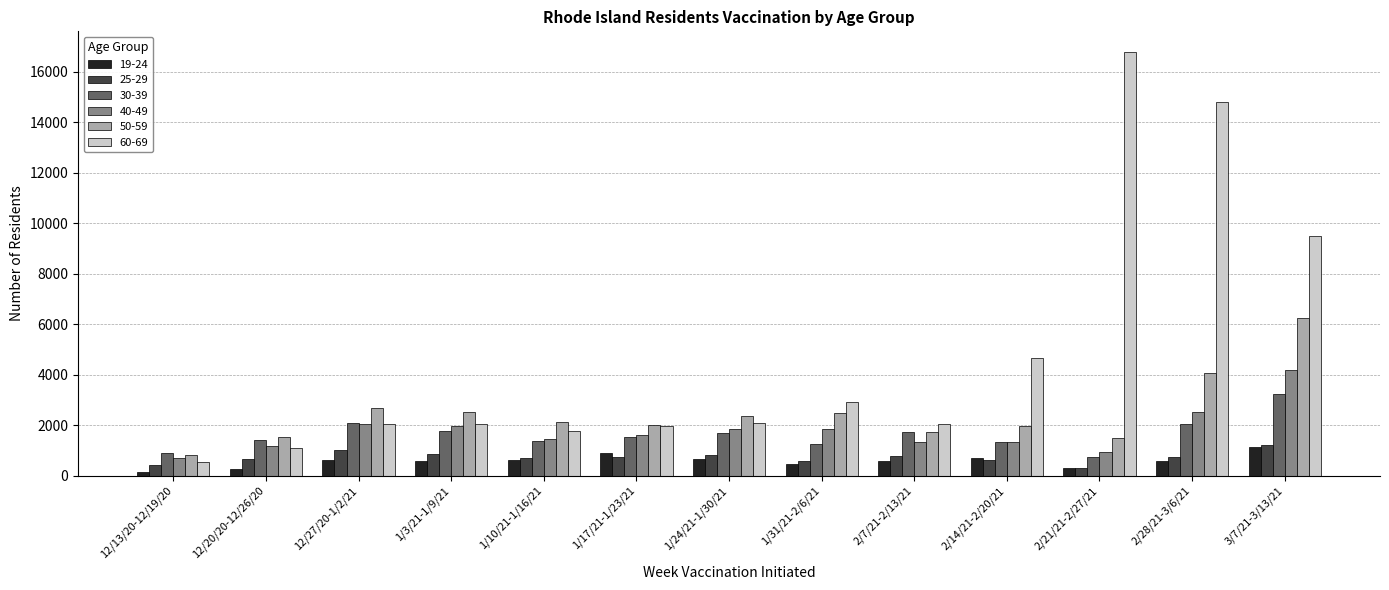

True or false: 25-29 has a value of 409 at 12/13/20-12/19/20.

True